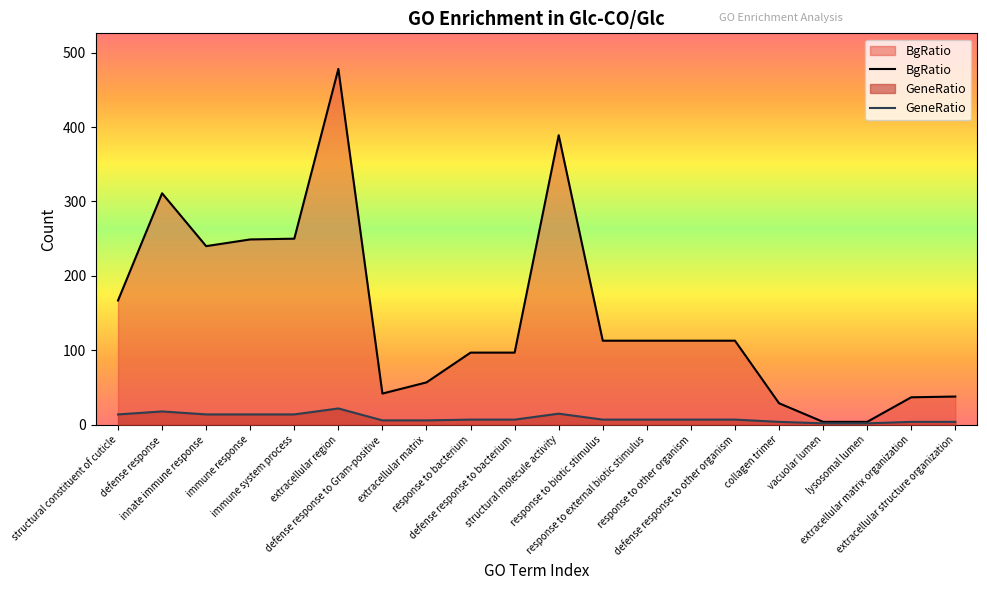

Is it true that GeneRatio equals 4 at structural molecule activity?

False